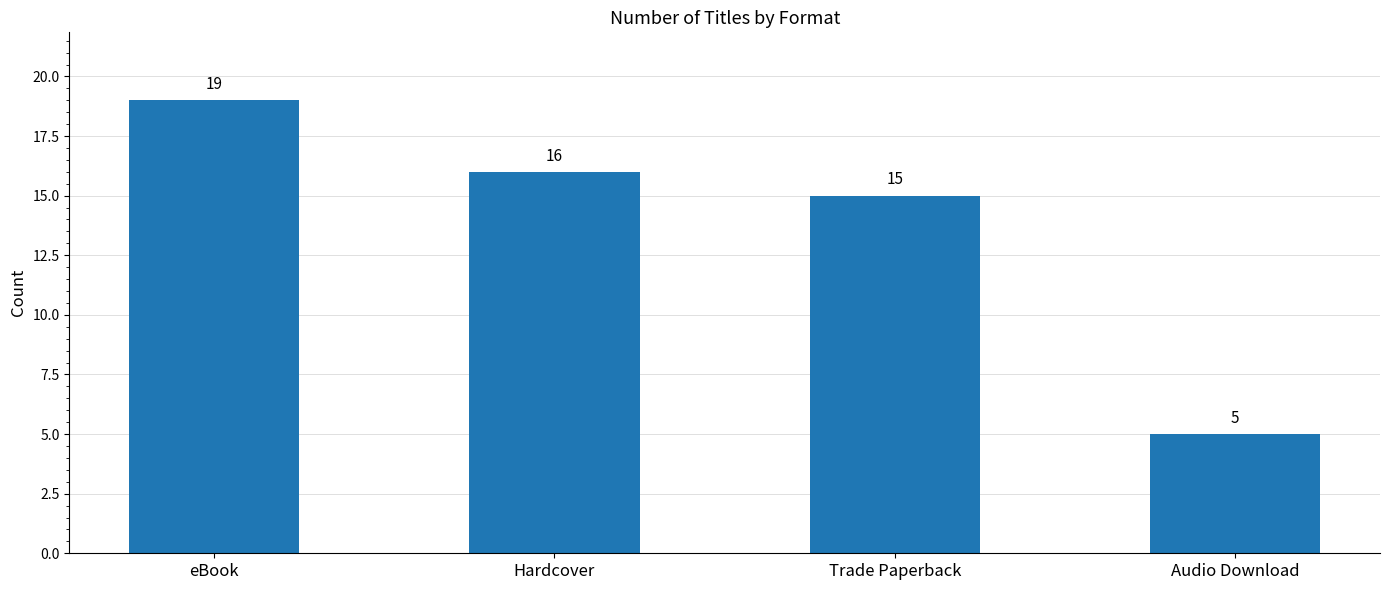

What is the label of the 4th bar from the right?

eBook